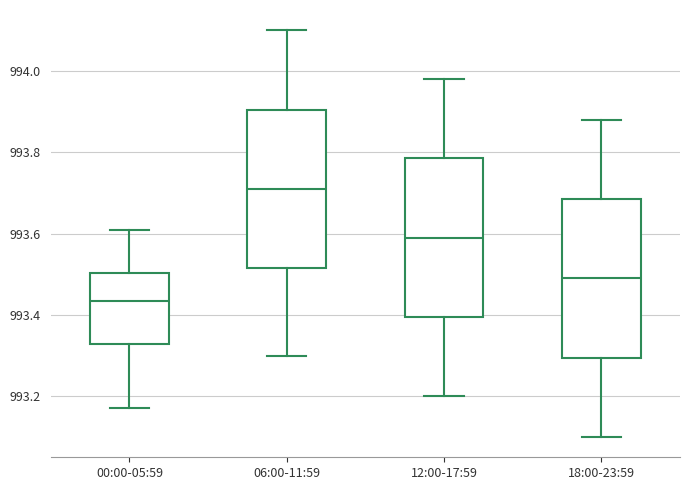

Reading left to right, transcribe this box plot: for each box, give where its median line is, the range the box spans, and where its two whiskers end, as read against the y-axis. The values are not printed on the chart, so give them approximately, as read against the axis.

00:00-05:59: median 993.44, box 993.32 to 993.50, whiskers 993.18 to 993.62
06:00-11:59: median 993.72, box 993.52 to 993.90, whiskers 993.30 to 994.10
12:00-17:59: median 993.60, box 993.40 to 993.78, whiskers 993.20 to 993.98
18:00-23:59: median 993.50, box 993.30 to 993.68, whiskers 993.10 to 993.88